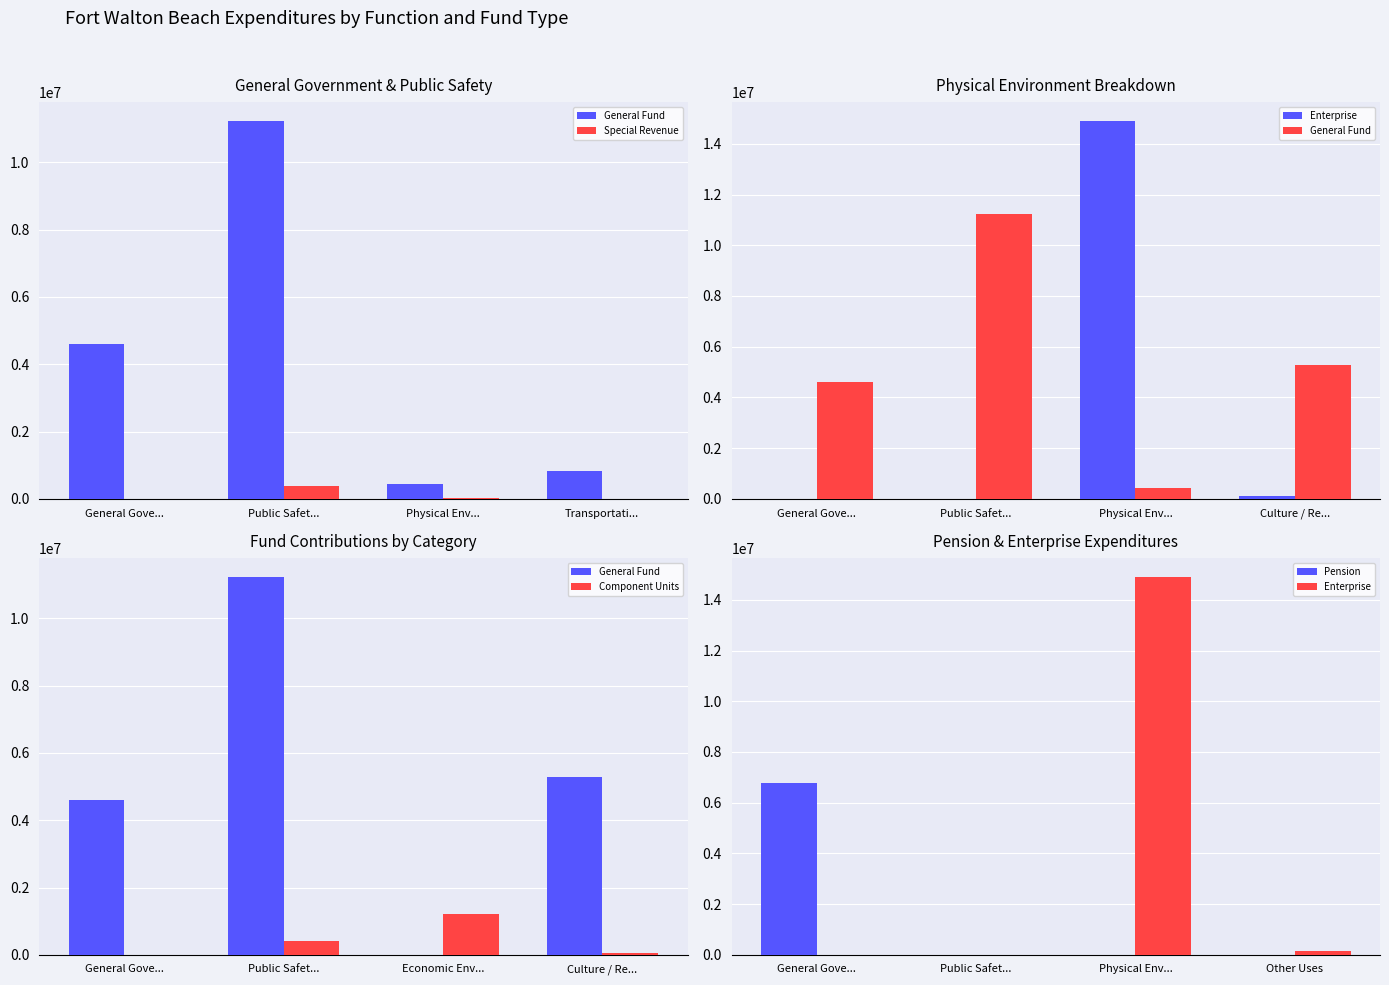

At which label does Enterprise first exceed 131215?

Physical Env...